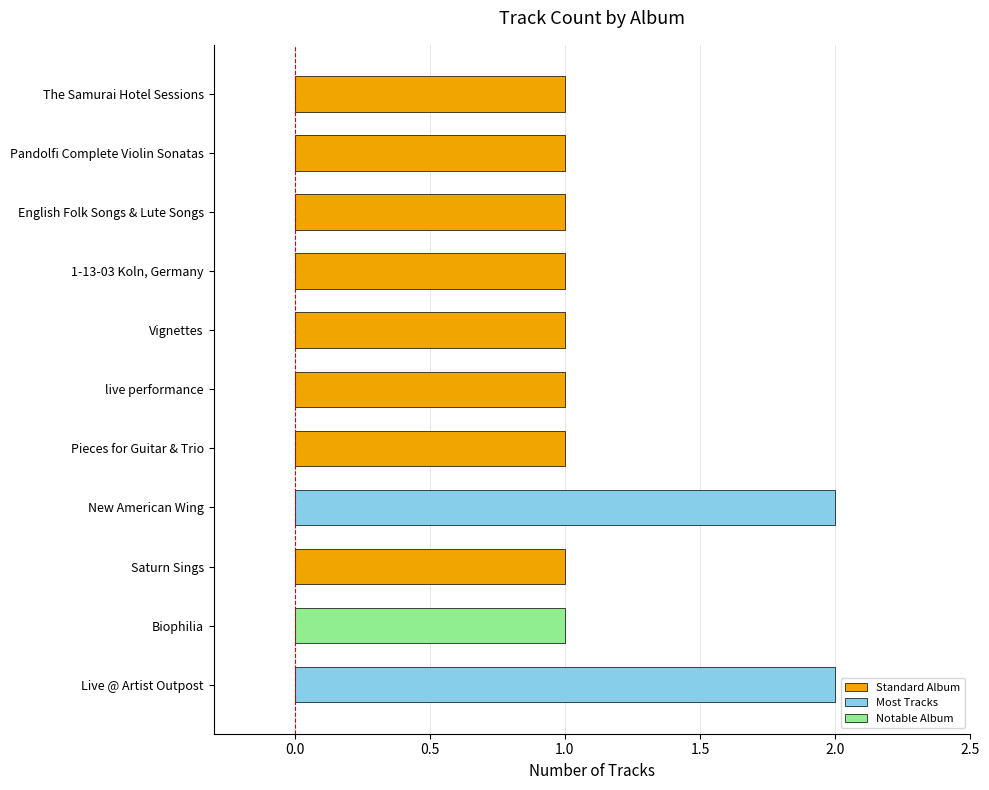

Does the chart contain any negative values?

No